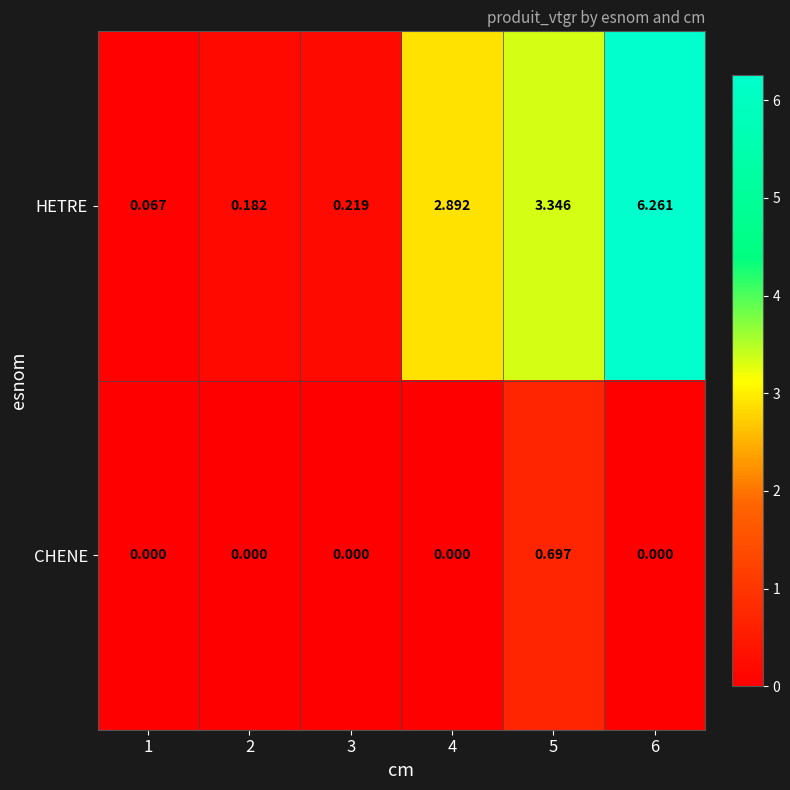

Between 1 and 4, which series saw the biggest shift?

HETRE